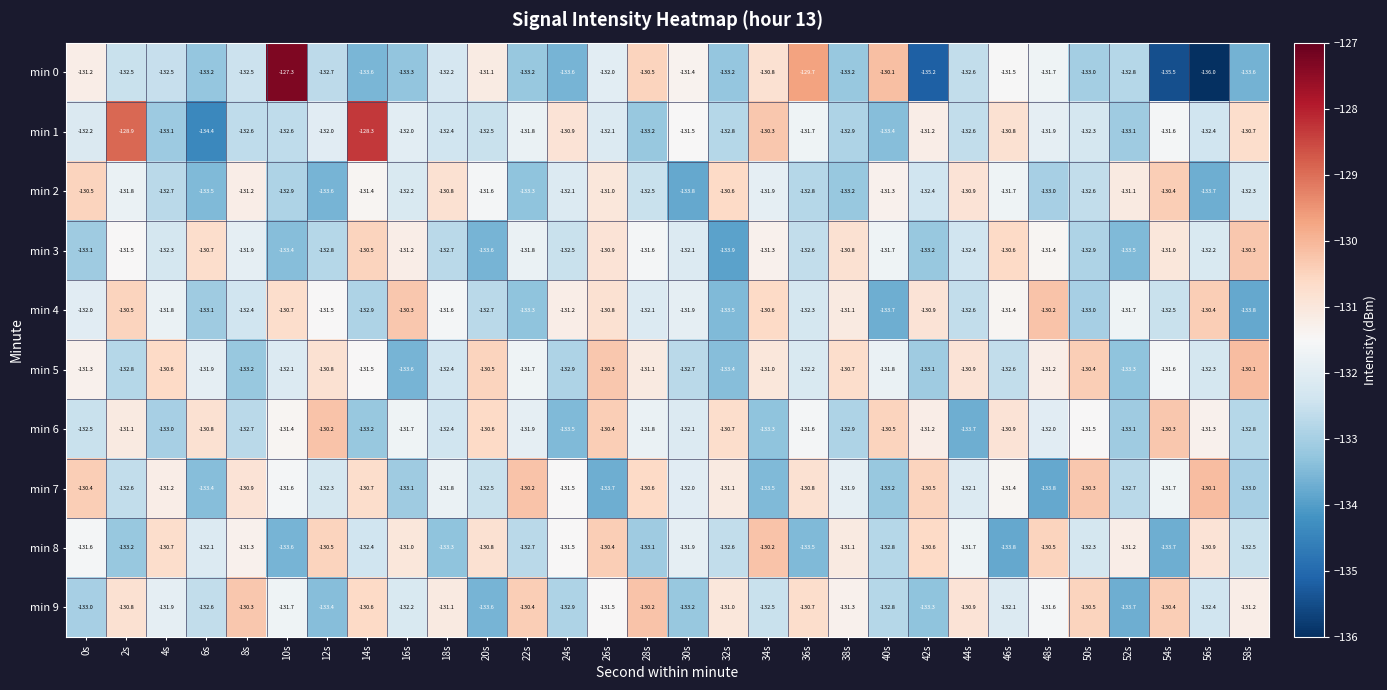

What is the difference between the min 0 values at 28s and 46s?

1.0